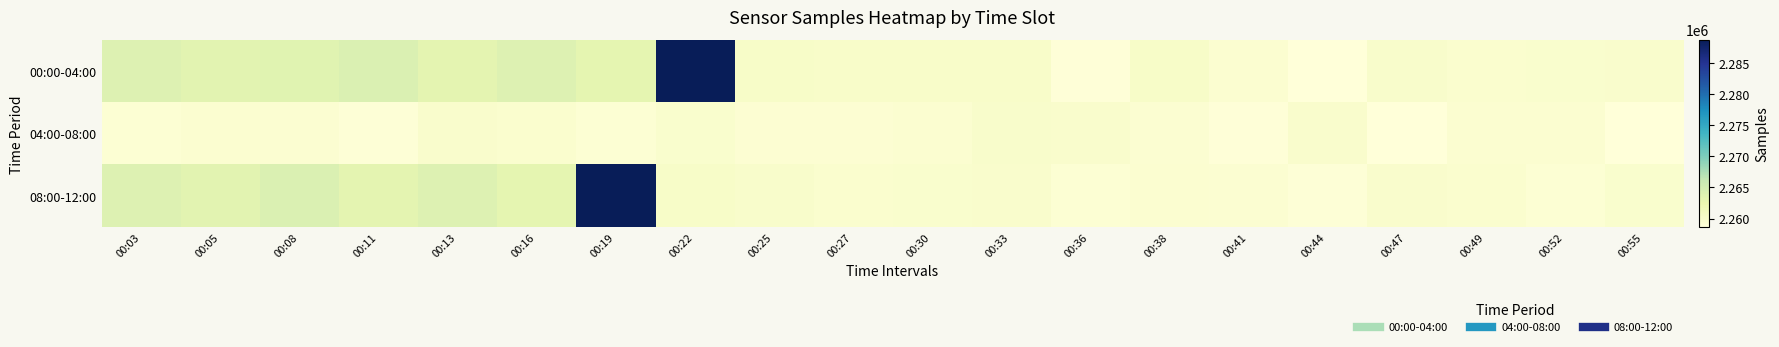

Which has a higher value, 00:11 or 00:22?

00:22